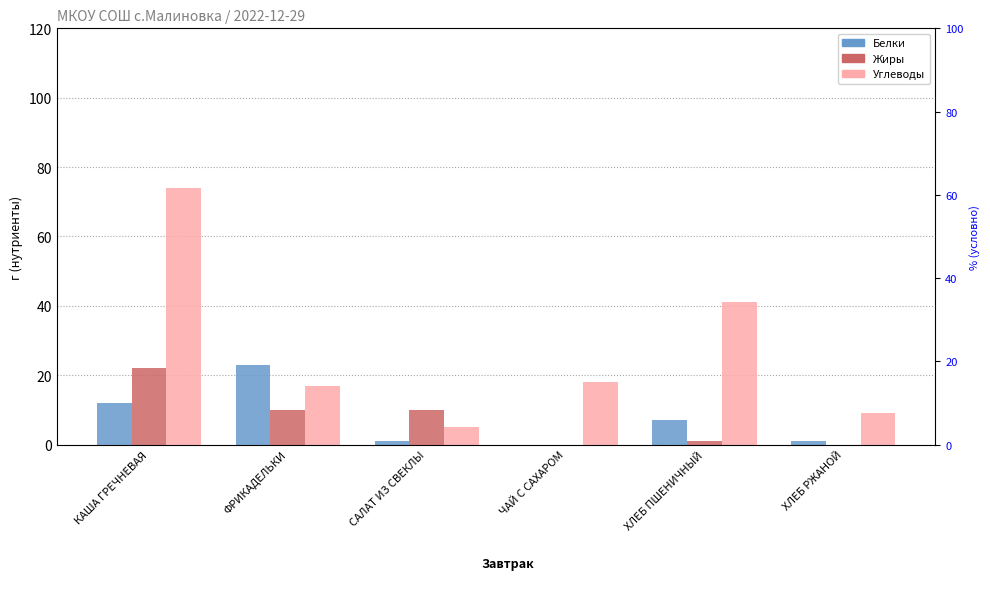

How many values in Белки are above zero?

5